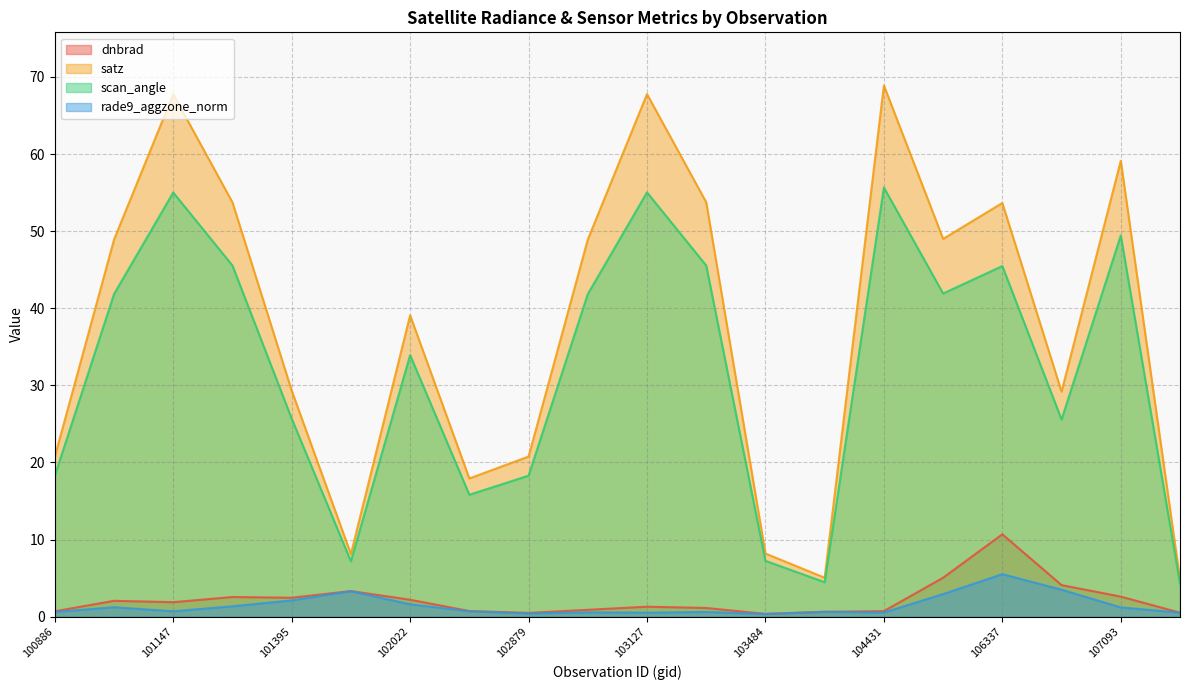

How many lines are shown in the chart?

4